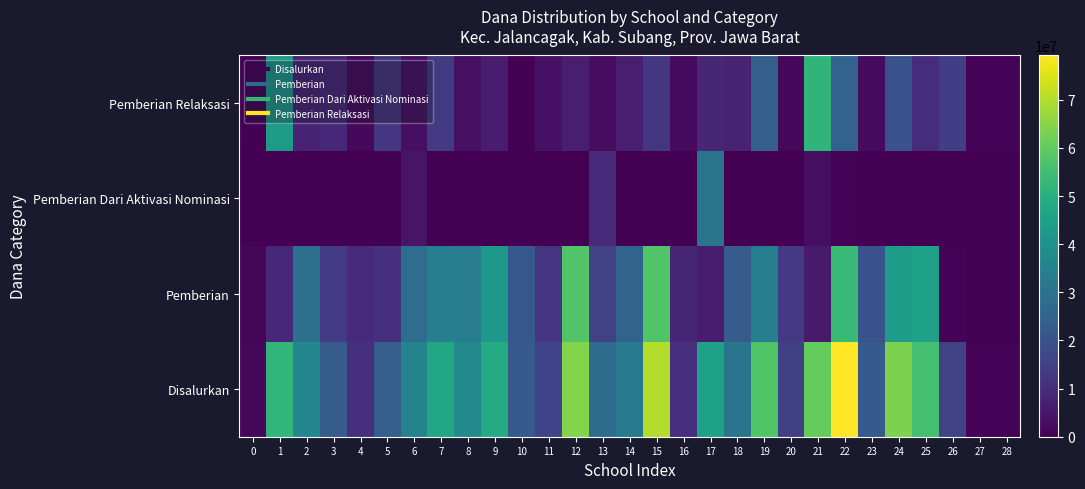

Which label corresponds to the largest value in the chart?

22